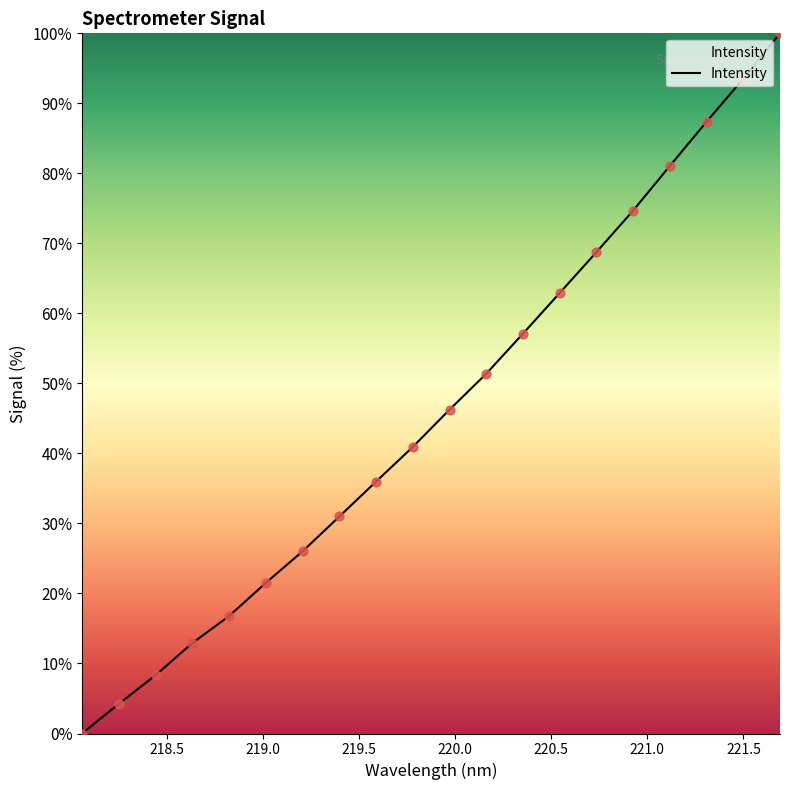

What is the difference between the maximum and minimum values?

100.0